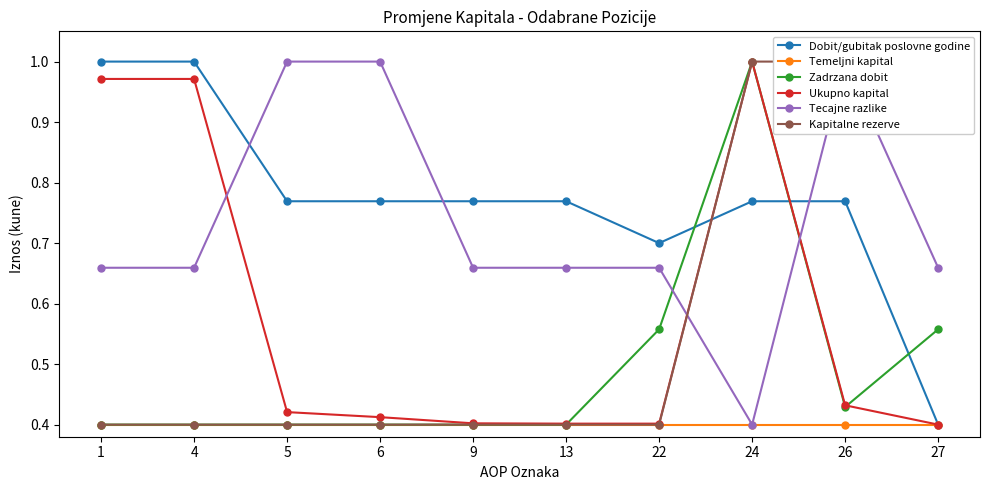

The Temeljni kapital series shows 0.5 at 1. True or false?

False